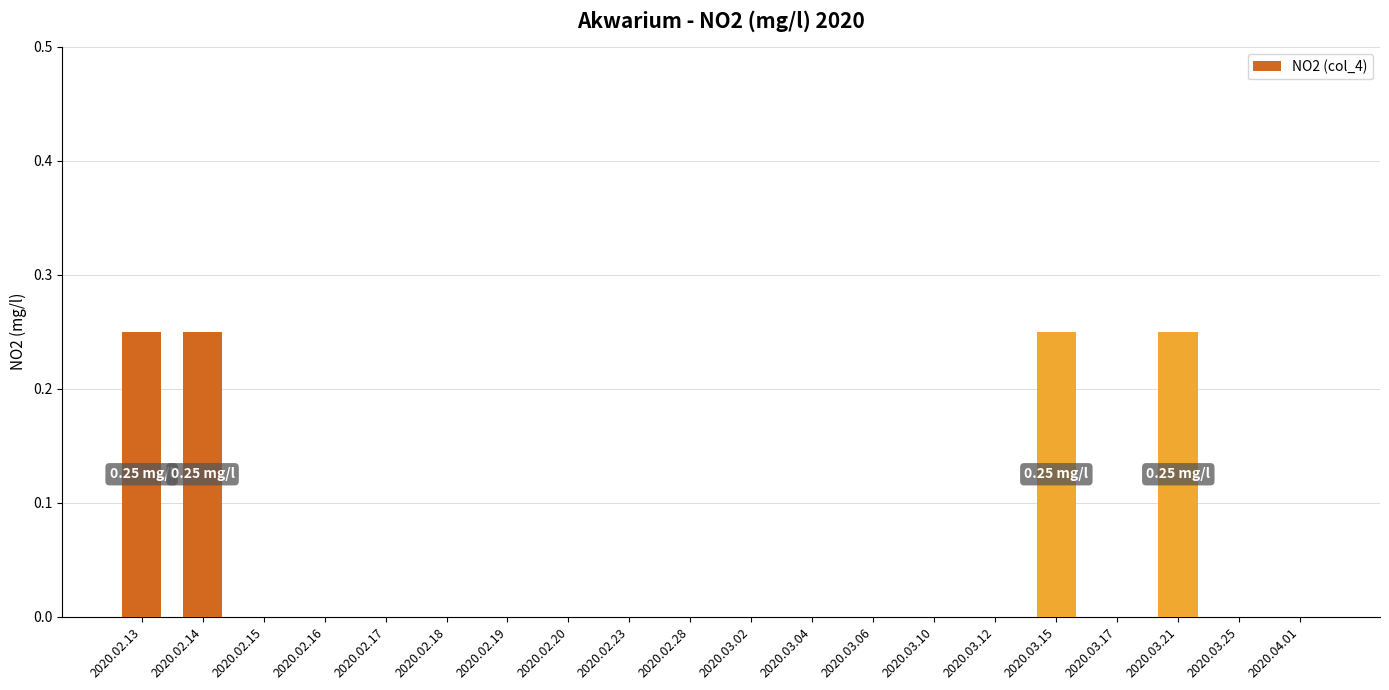

What is the sum of all values?

1.0